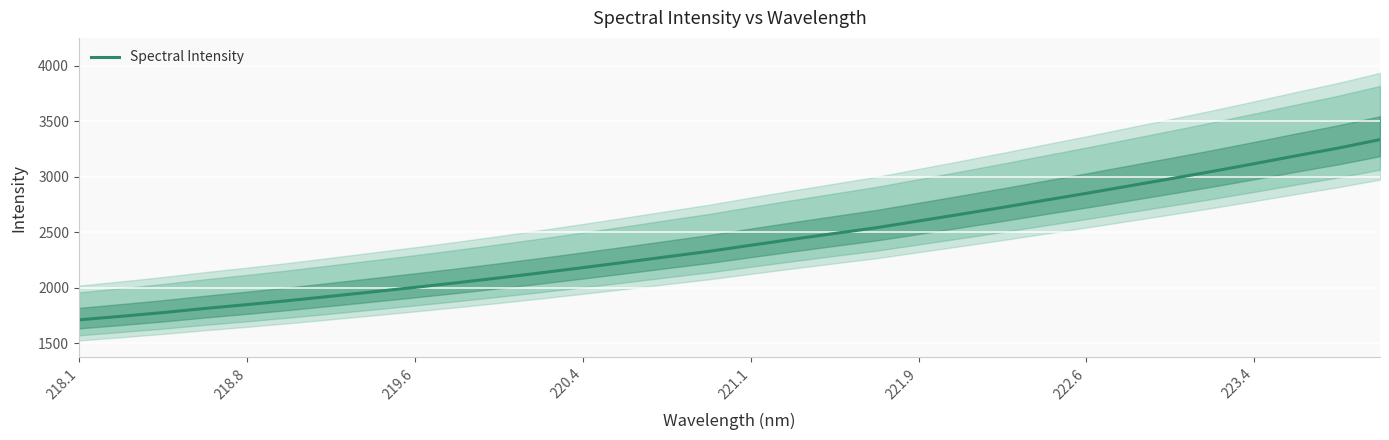

The Spectral Intensity series shows 4974.9 at 223.4. True or false?

False